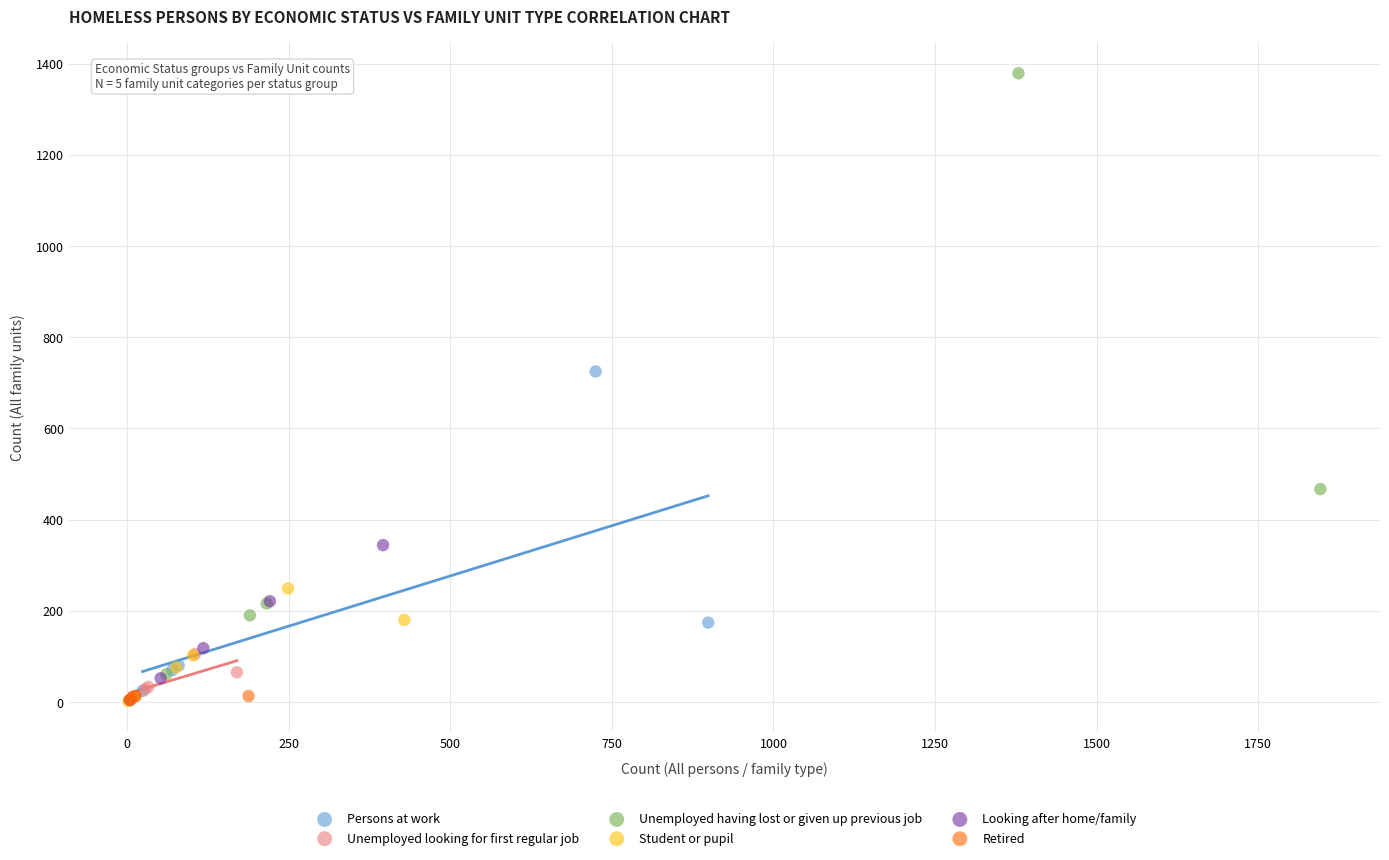

Which series reaches the maximum Y coordinate?

Unemployed having lost or given up previous job